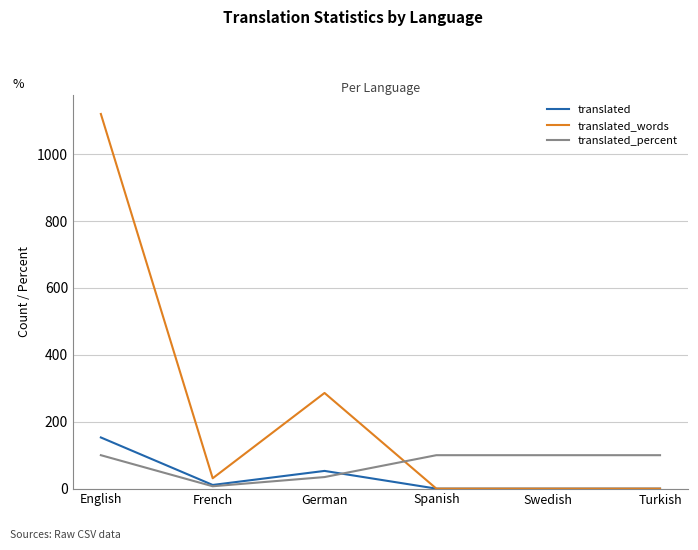

What is the total value across all series at German?

373.6